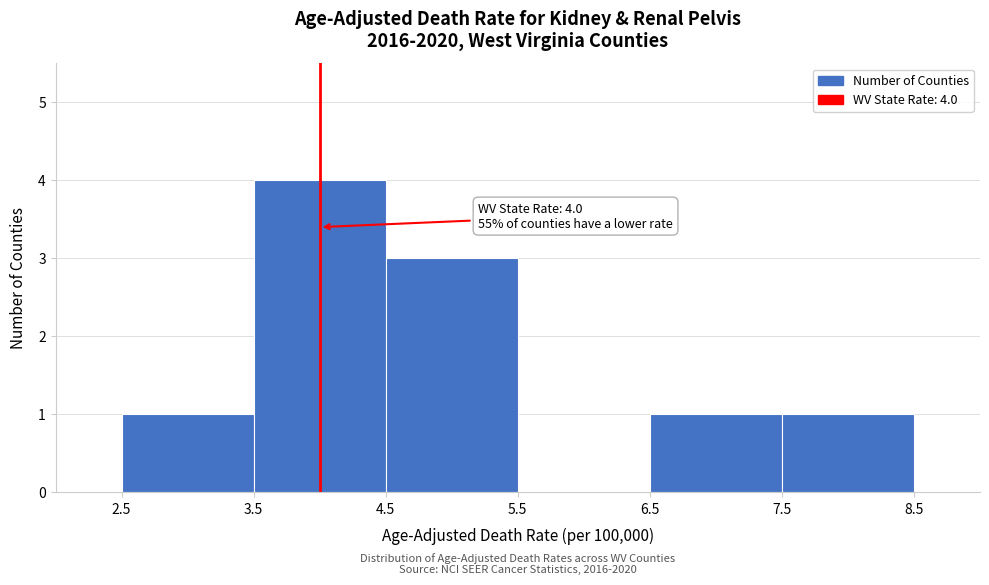

Over which range of the x-axis is the bar tallest?

3.5 to 4.5